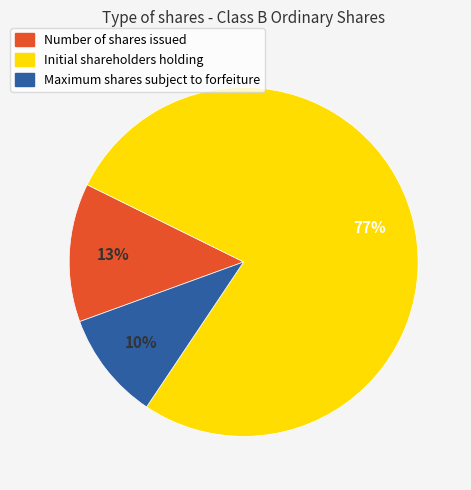

How many segments does this pie chart have?

3